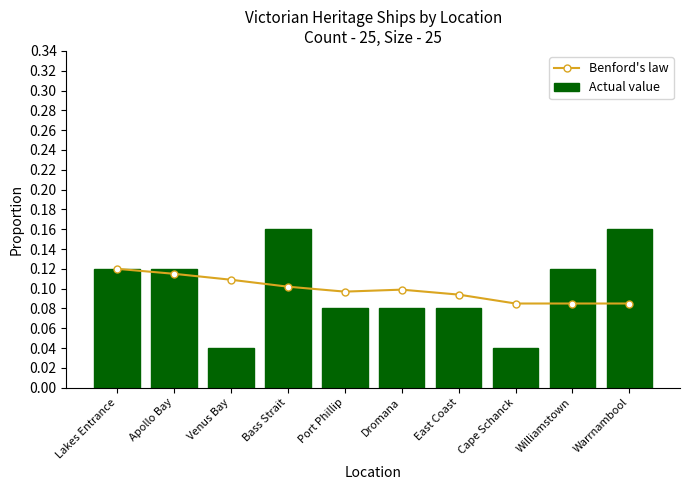

How many categories are shown in the chart?

10